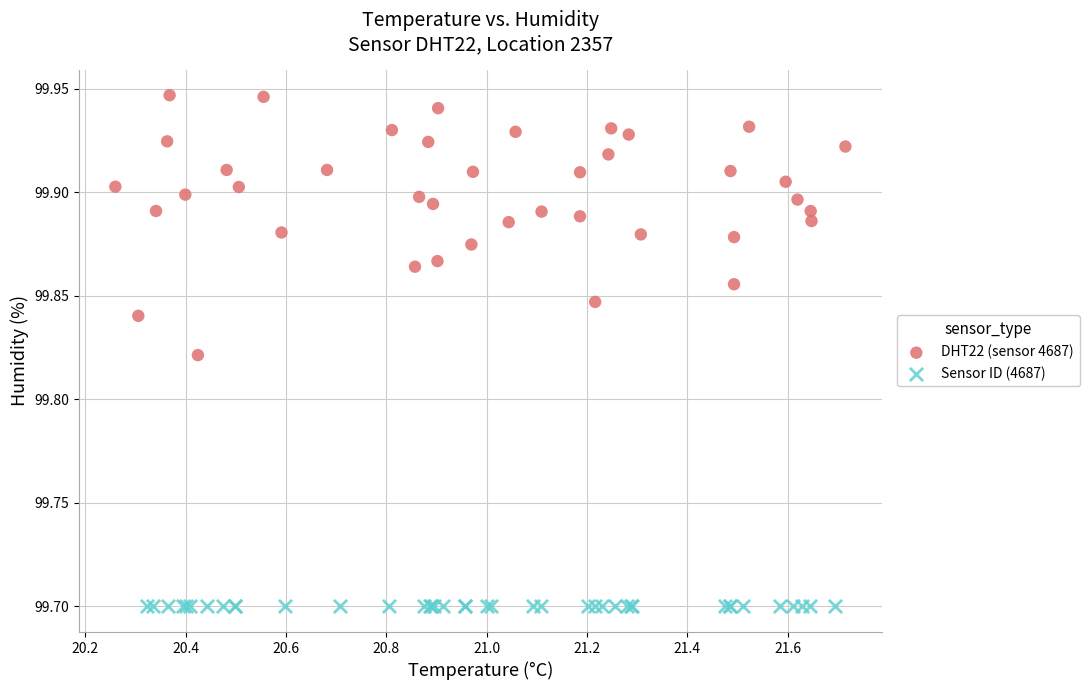

Which series contains the highest Y value?

DHT22 (sensor 4687)